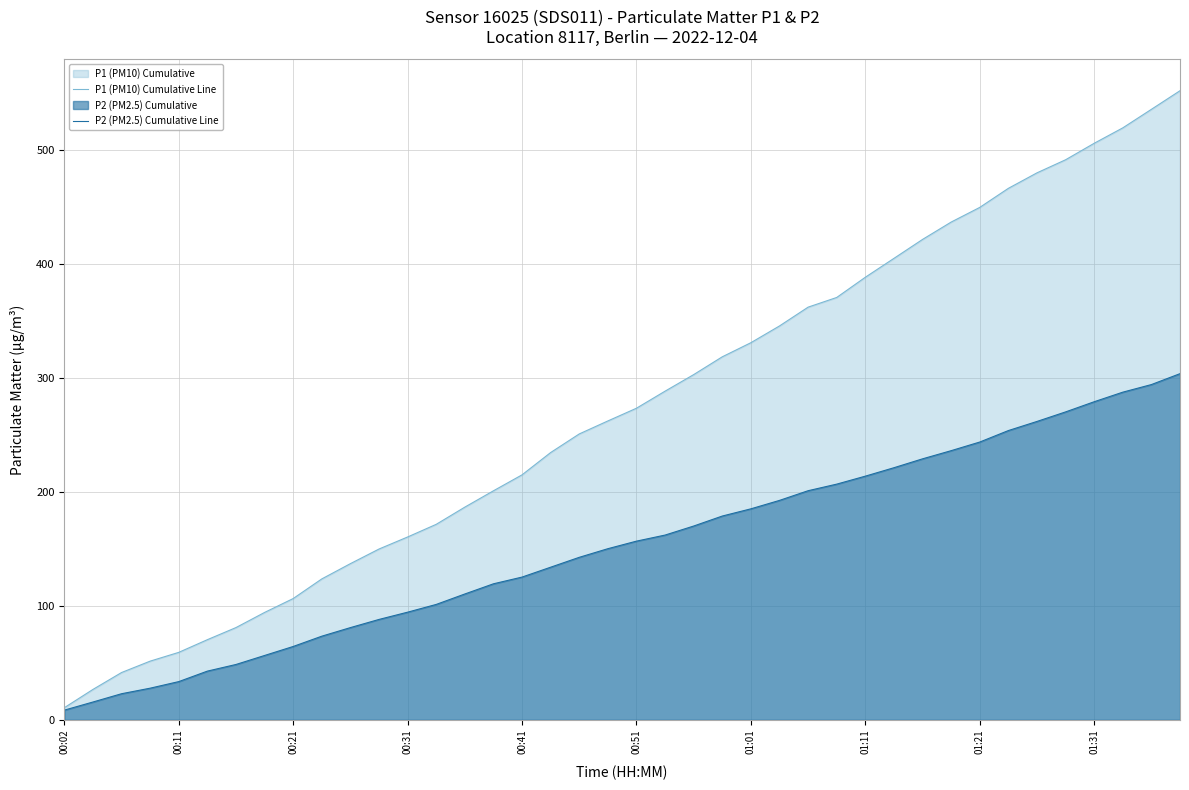

What is the maximum value for P1 (PM10) Cumulative Line?

552.1